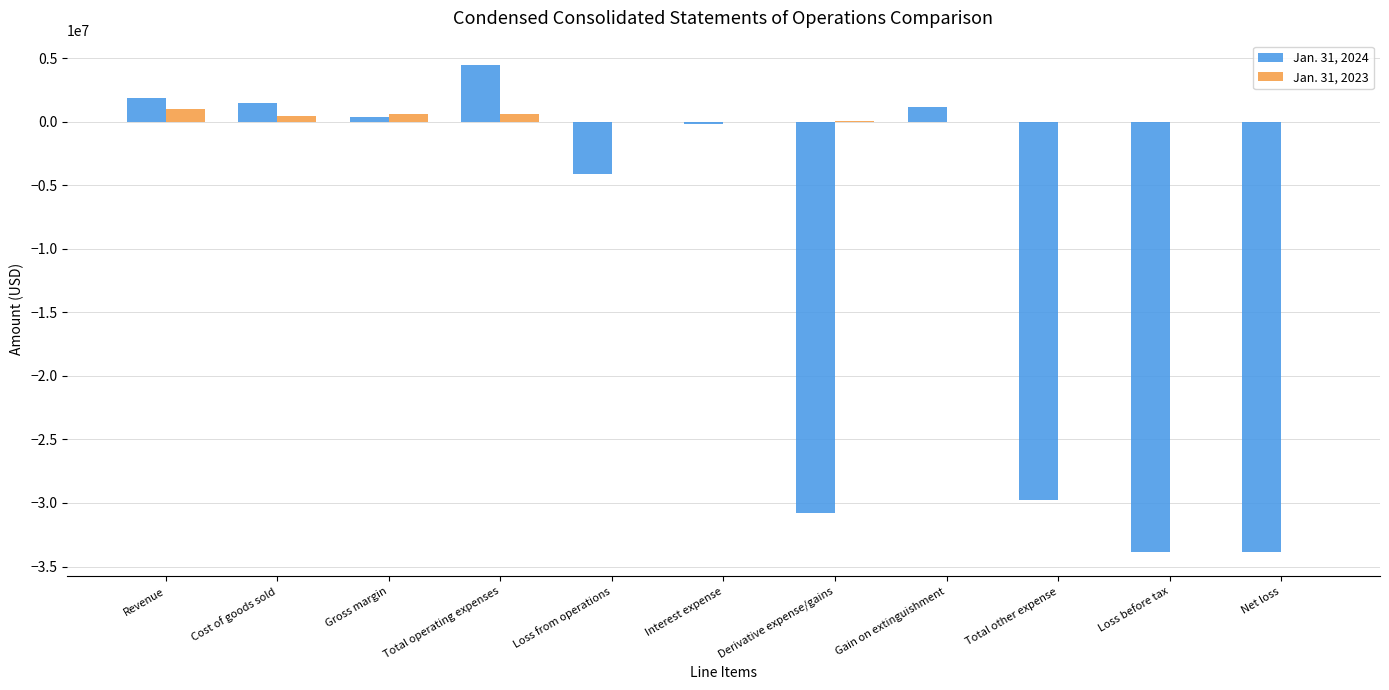

Is the value of Jan. 31, 2024 at Cost of goods sold greater than the value of Jan. 31, 2023 at Interest expense?

Yes